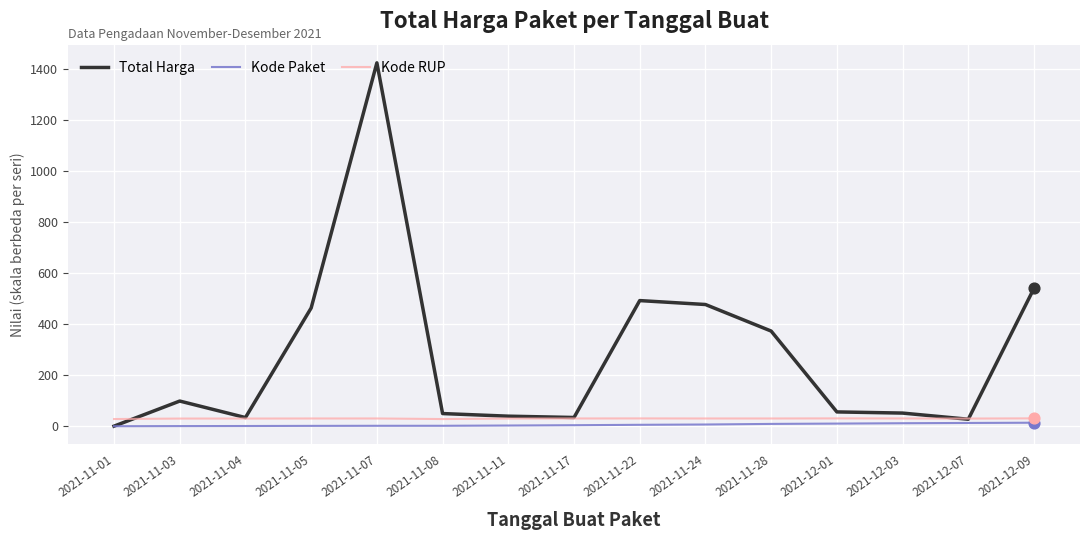

Which series has the widest spread of values?

Total Harga